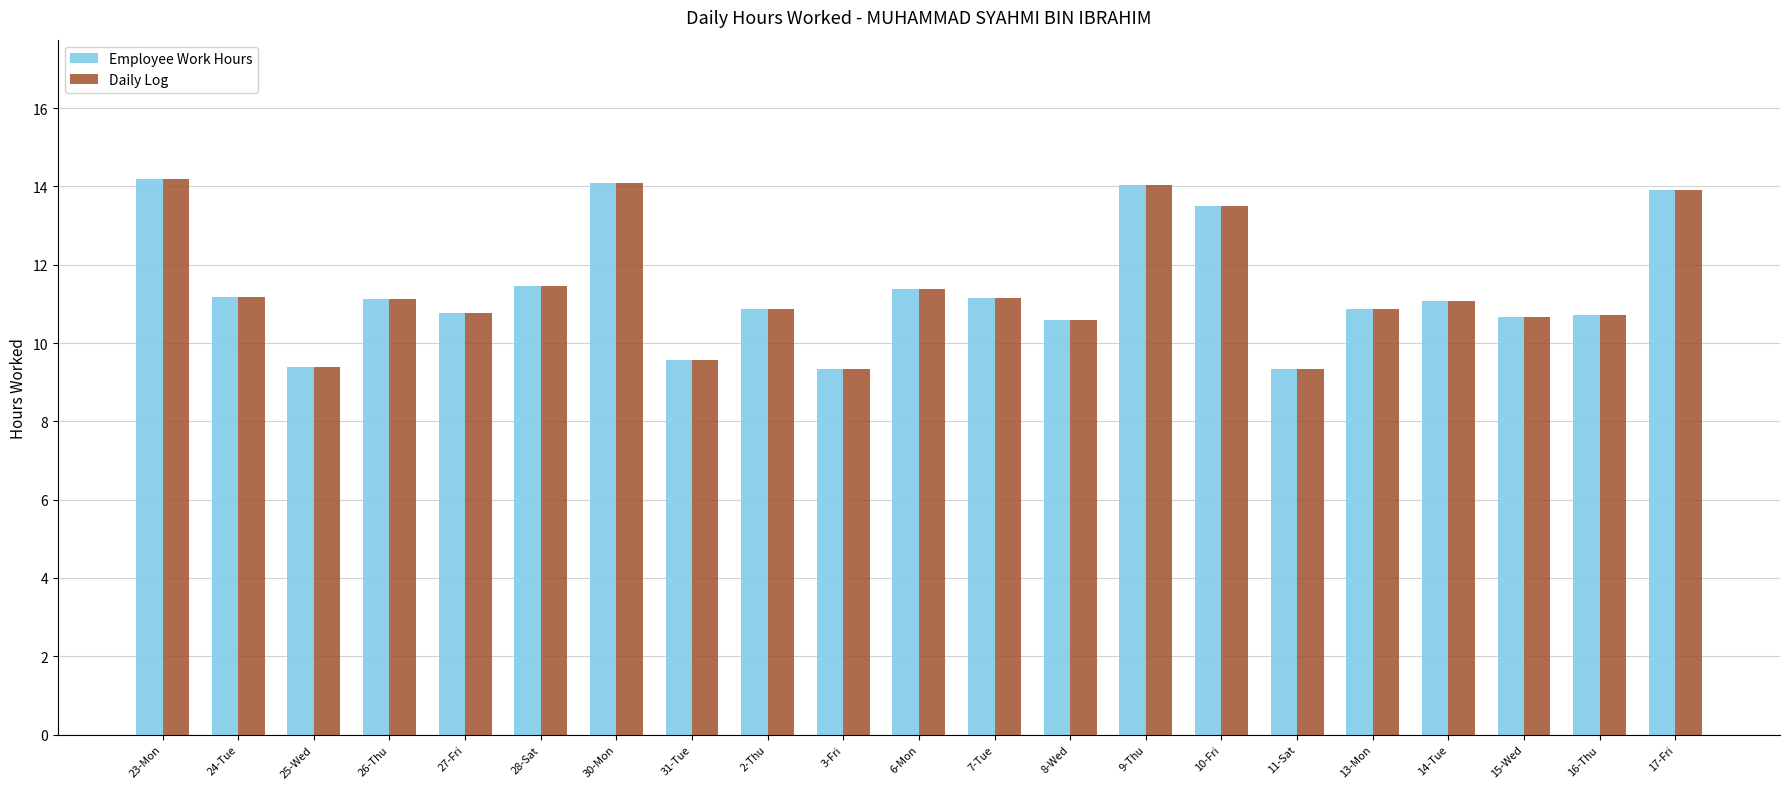

True or false: Daily Log has a value of 9.3 at 11-Sat.

True